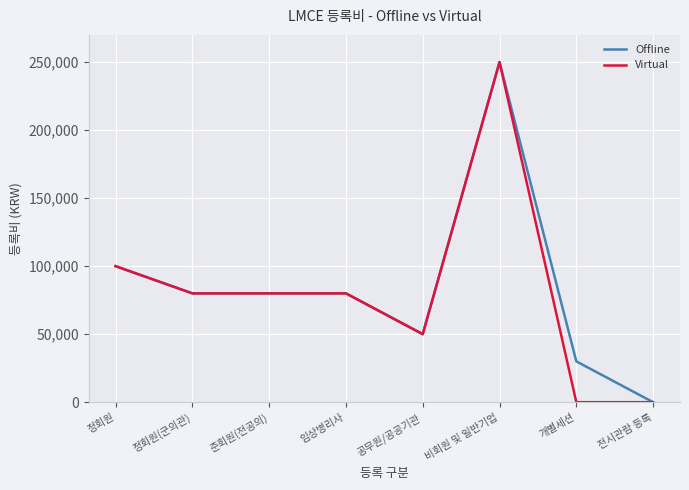

What is the difference between the second highest and minimum values in the Virtual series?

100000